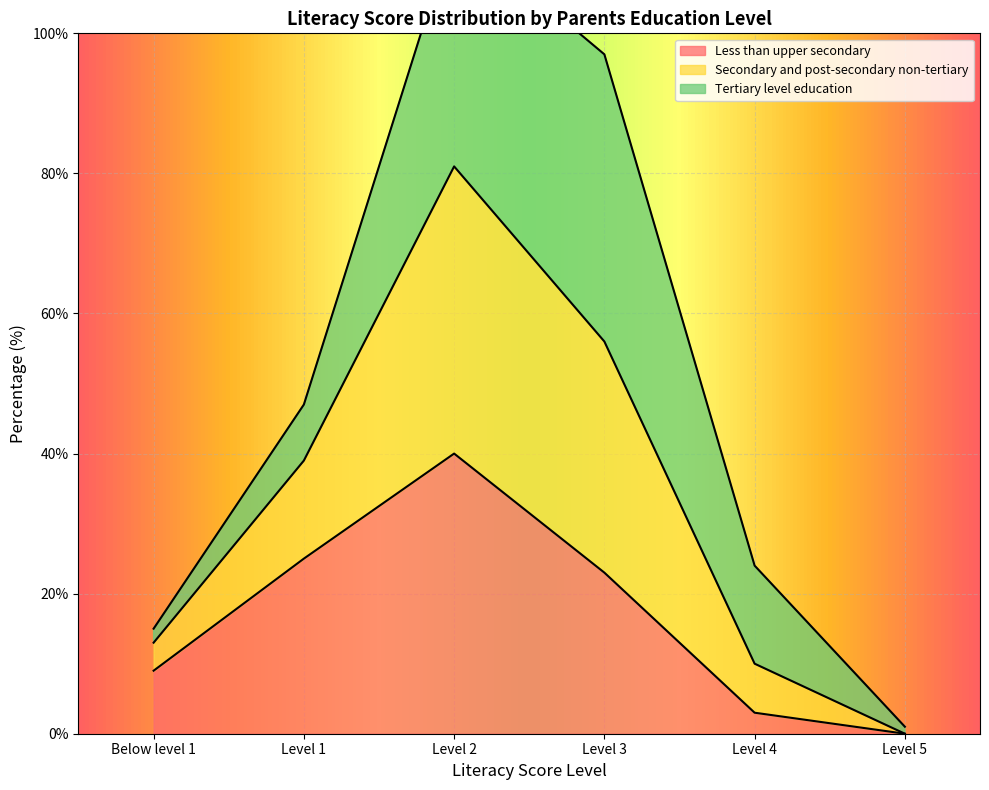

What position from the right is Level 4?

2